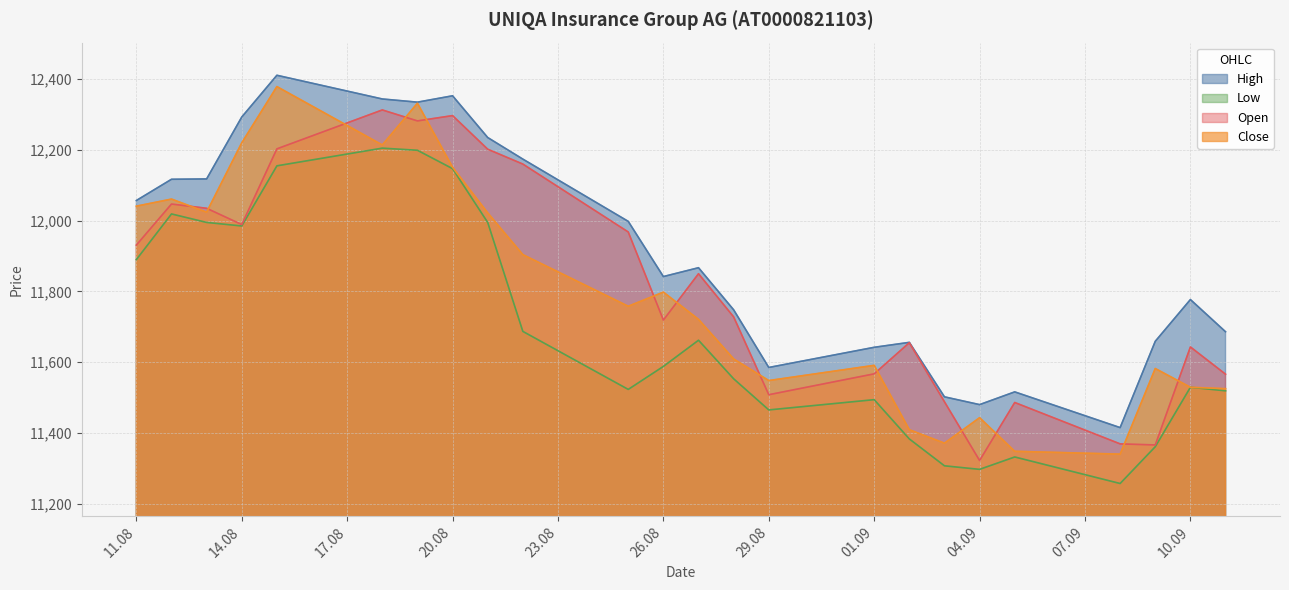

The value of Open at 26.08 is 8064. True or false?

False